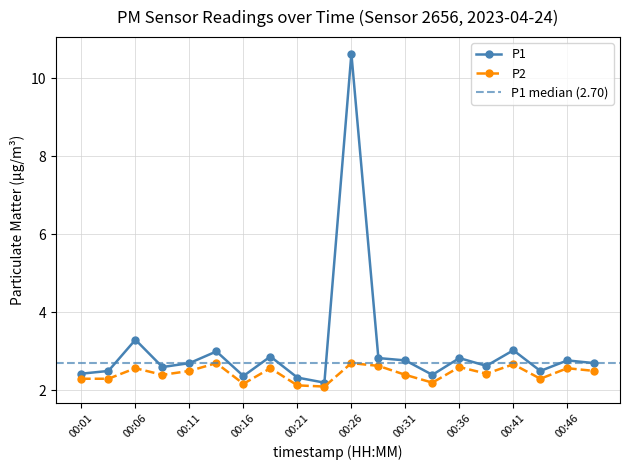

True or false: P1 and P2 cross at least once.

False